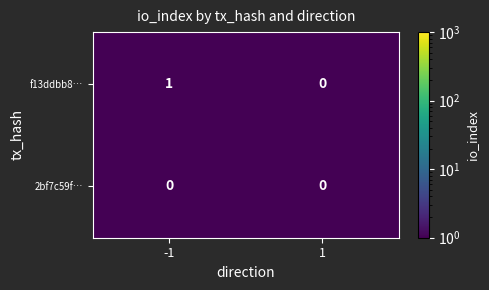

Which series has the widest spread of values?

f13ddbb8…